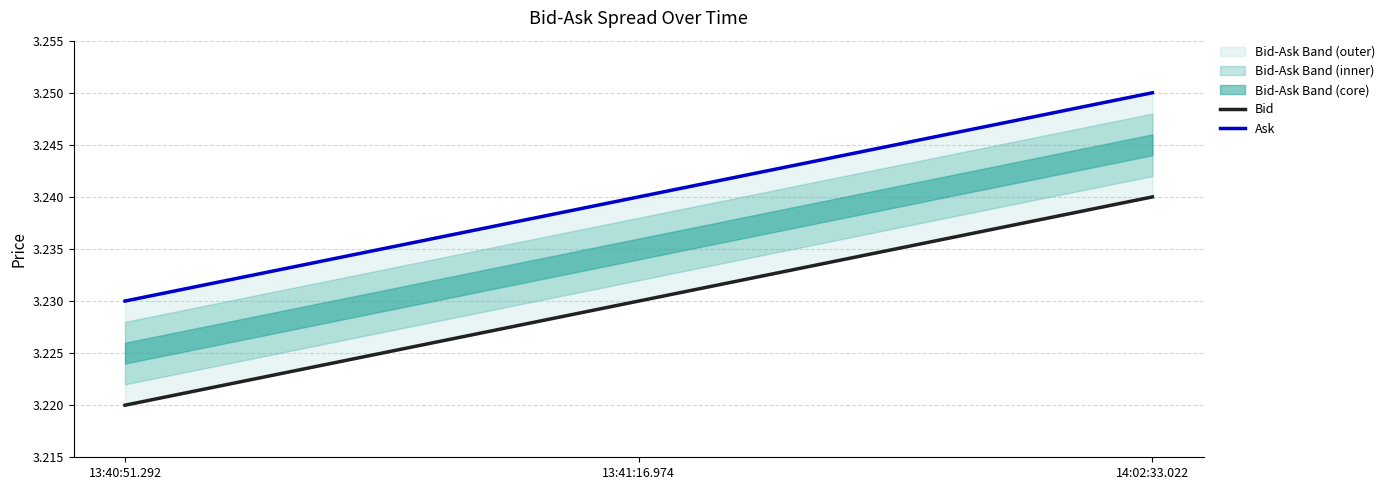

Reading right to left, list all the values displayed in this chart.

Bid: 14:02:33.022=3.2	13:41:16.974=3.2	13:40:51.292=3.2
Ask: 14:02:33.022=3.2	13:41:16.974=3.2	13:40:51.292=3.2